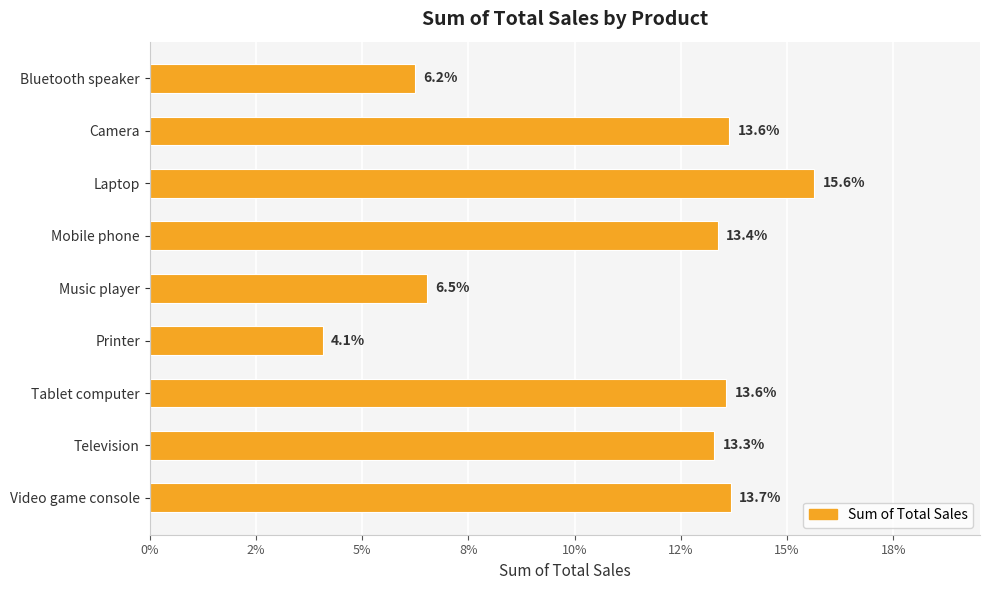

How many bars are there in total?

9